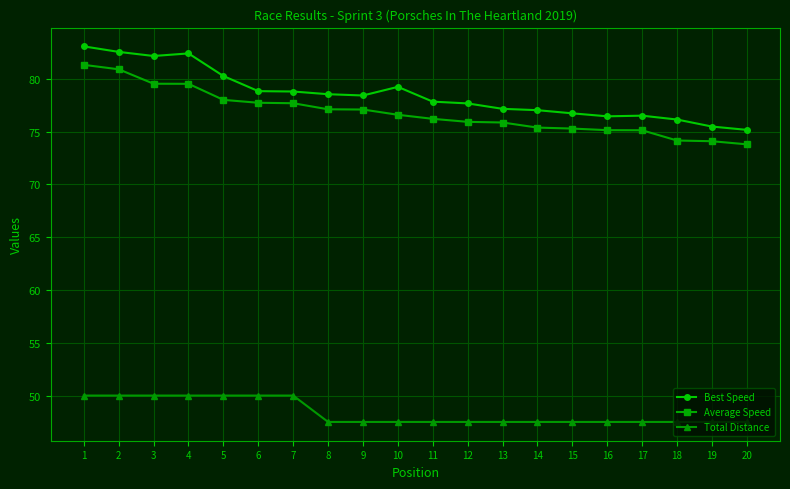

The Average Speed series shows 125.4 at 2. True or false?

False